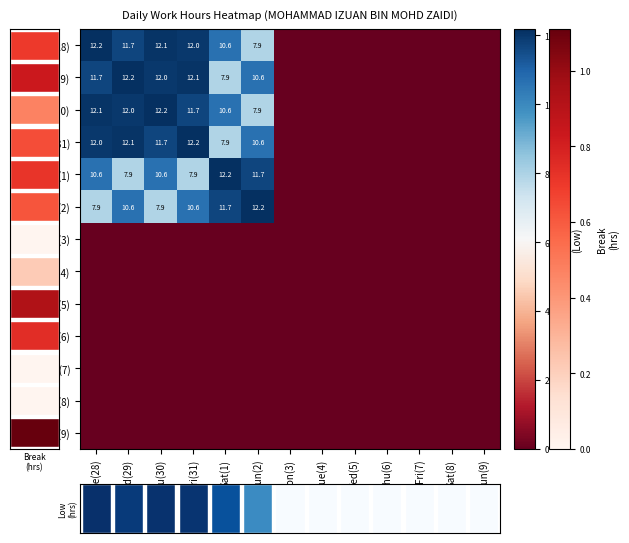

Which category has the lowest value in the Fri(31) series?

Mon(3)